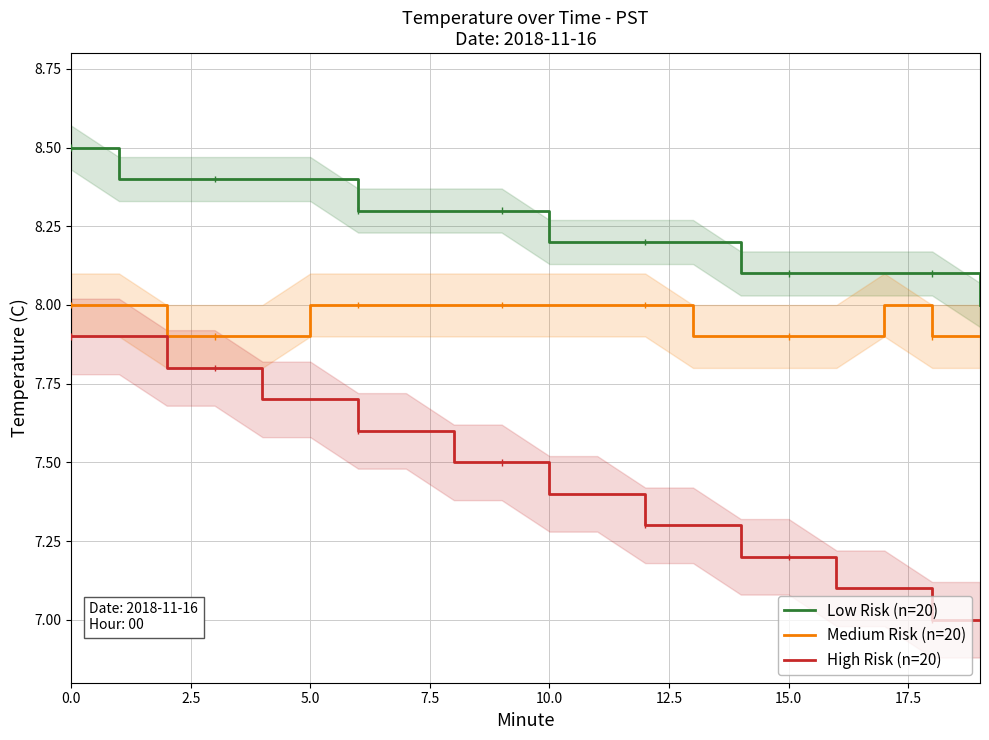

The value of Medium Risk (n=20) at 15.0 is 7.9. True or false?

True